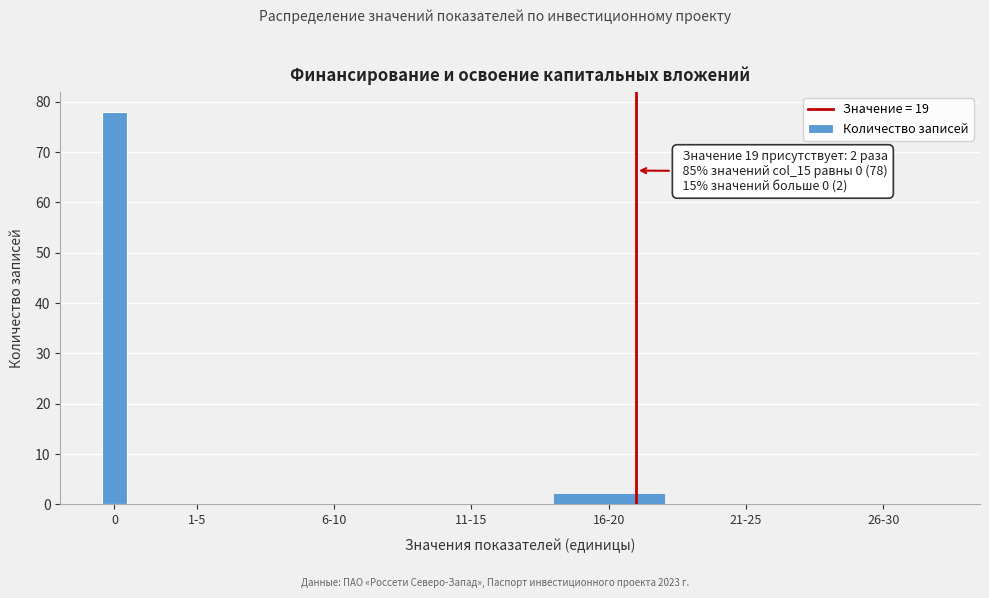

Reading left to right, transcribe all the data shown in this chart.

0=78	1-5=0	6-10=0	11-15=0	16-20=2	21-25=0	26-30=0